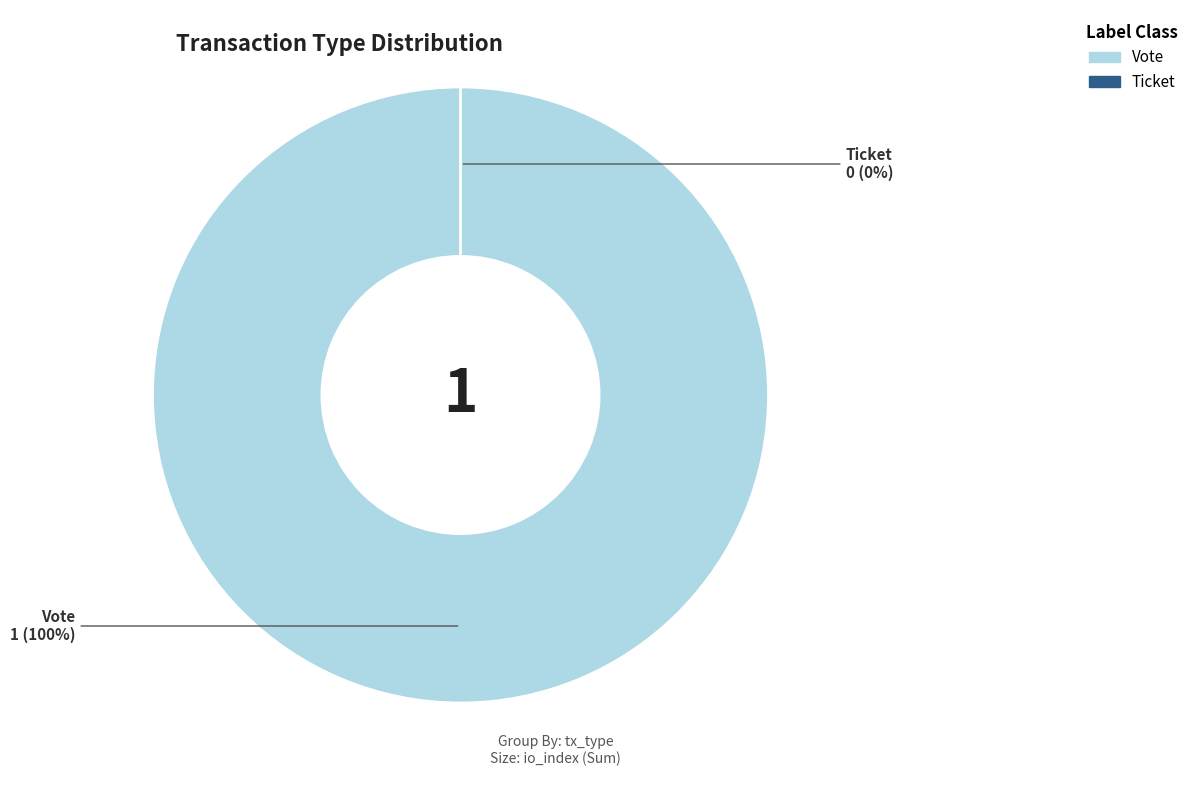

Between Vote and Ticket, which is larger?

Vote